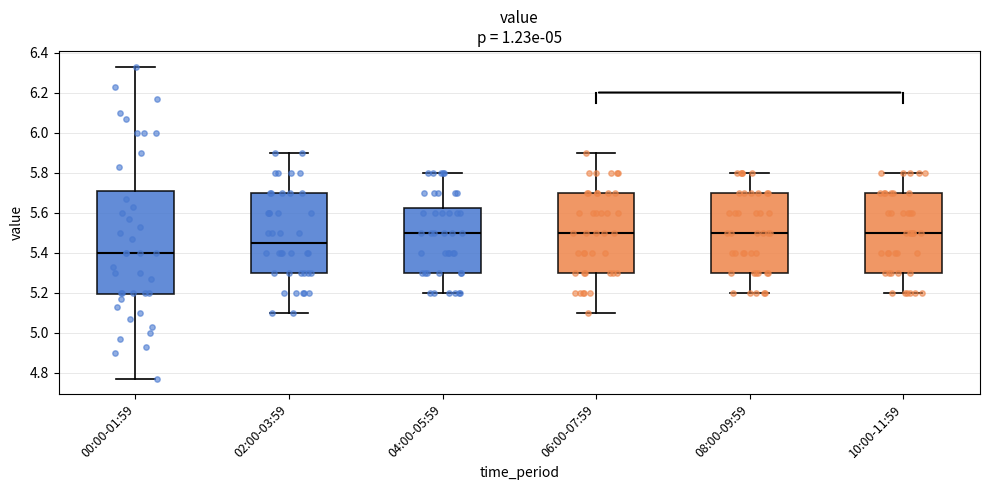

Reading left to right, transcribe this box plot: for each box, give where its median line is, the range the box spans, and where its two whiskers end, as read against the y-axis. The values are not printed on the chart, so give them approximately, as read against the axis.

00:00-01:59: median 5.40, box 5.20 to 5.72, whiskers 4.78 to 6.34
02:00-03:59: median 5.46, box 5.30 to 5.70, whiskers 5.10 to 5.90
04:00-05:59: median 5.50, box 5.30 to 5.62, whiskers 5.20 to 5.80
06:00-07:59: median 5.50, box 5.30 to 5.70, whiskers 5.10 to 5.90
08:00-09:59: median 5.50, box 5.30 to 5.70, whiskers 5.20 to 5.80
10:00-11:59: median 5.50, box 5.30 to 5.70, whiskers 5.20 to 5.80